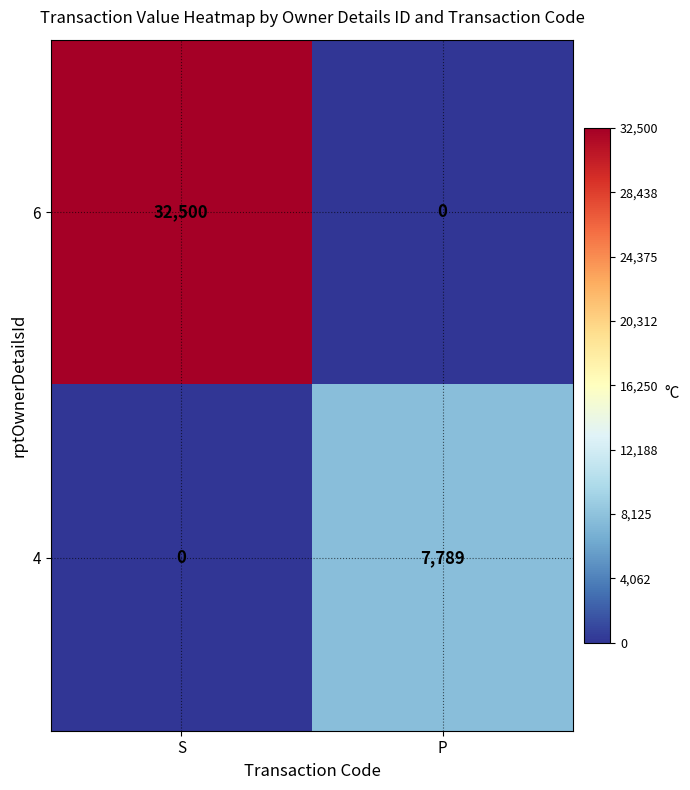

Reading left to right, transcribe all the data shown in this chart.

6: S=32500	P=0
4: S=0	P=7789